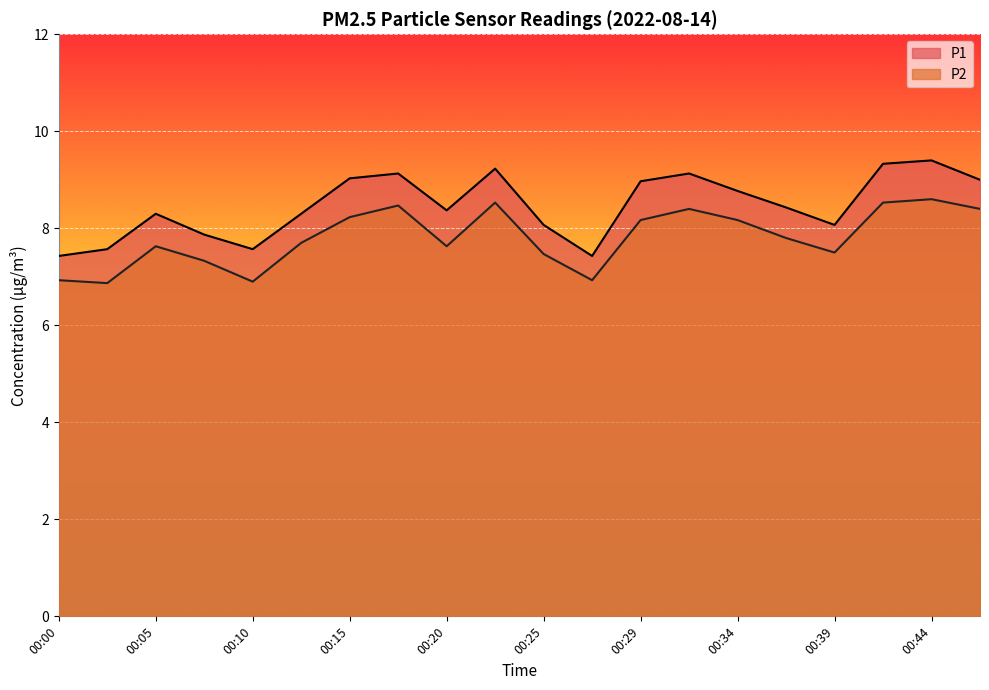

At which label does P2 reach its minimum?

00:02